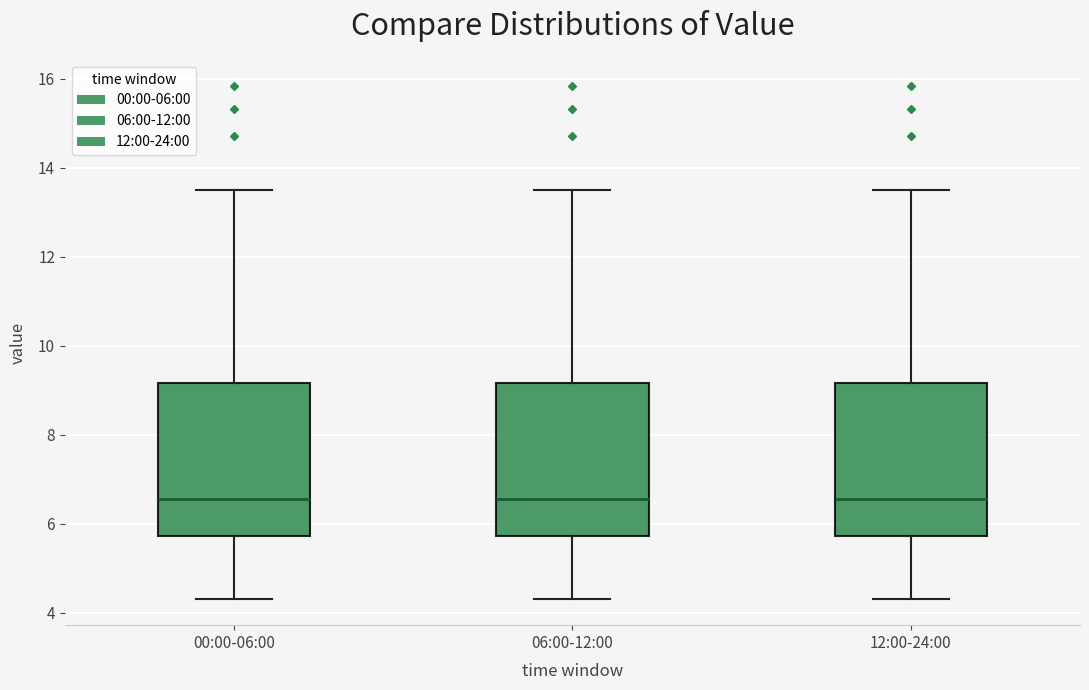

Reading left to right, transcribe this box plot: for each box, give where its median line is, the range the box spans, and where its two whiskers end, as read against the y-axis. The values are not printed on the chart, so give them approximately, as read against the axis.

00:00-06:00: median 6.6, box 5.8 to 9.2, whiskers 4.4 to 13.6
06:00-12:00: median 6.6, box 5.8 to 9.2, whiskers 4.4 to 13.6
12:00-24:00: median 6.6, box 5.8 to 9.2, whiskers 4.4 to 13.6